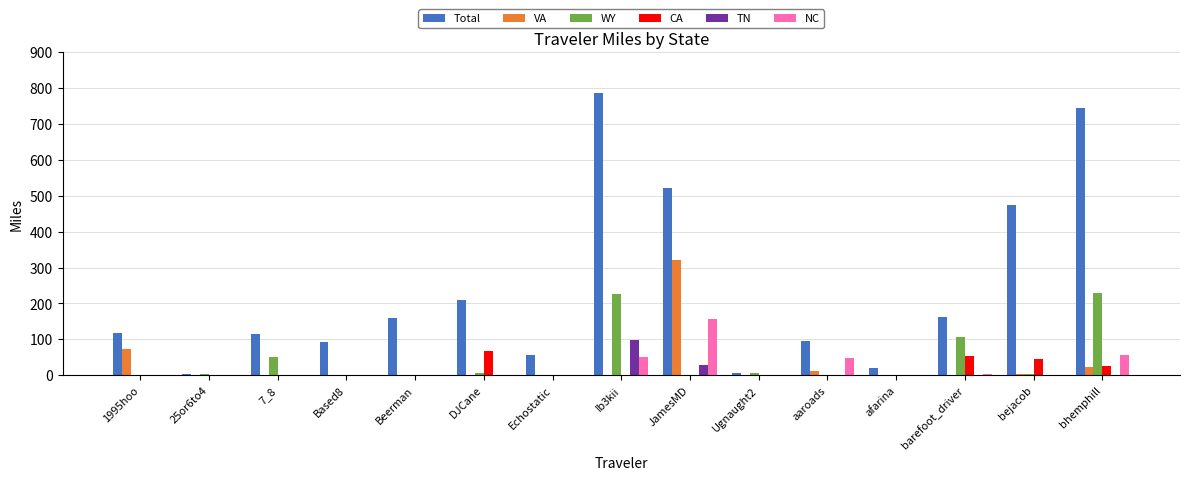

Which series changed the most between DJCane and Ugnaught2?

Total